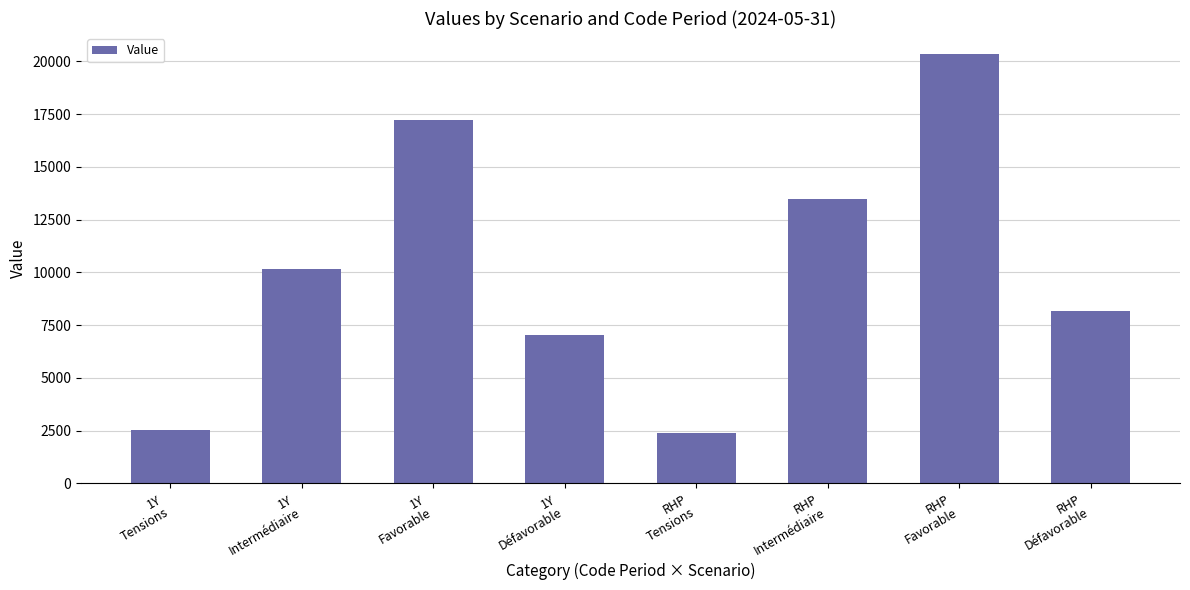

Reading left to right, list all the values displayed in this chart.

1Y
Tensions=2520	1Y
Intermédiaire=10170	1Y
Favorable=17200	1Y
Défavorable=7030	RHP
Tensions=2410	RHP
Intermédiaire=13460	RHP
Favorable=20320	RHP
Défavorable=8190